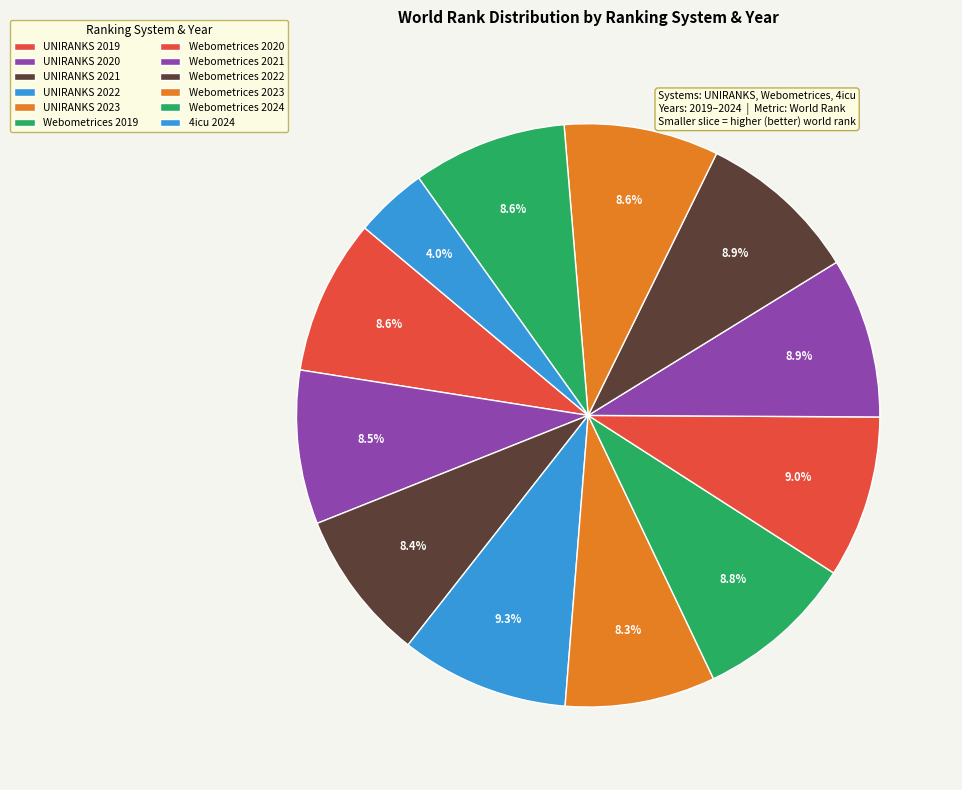

Combined, do Webometrices 2019 and Webometrices 2020 account for over 50%?

No